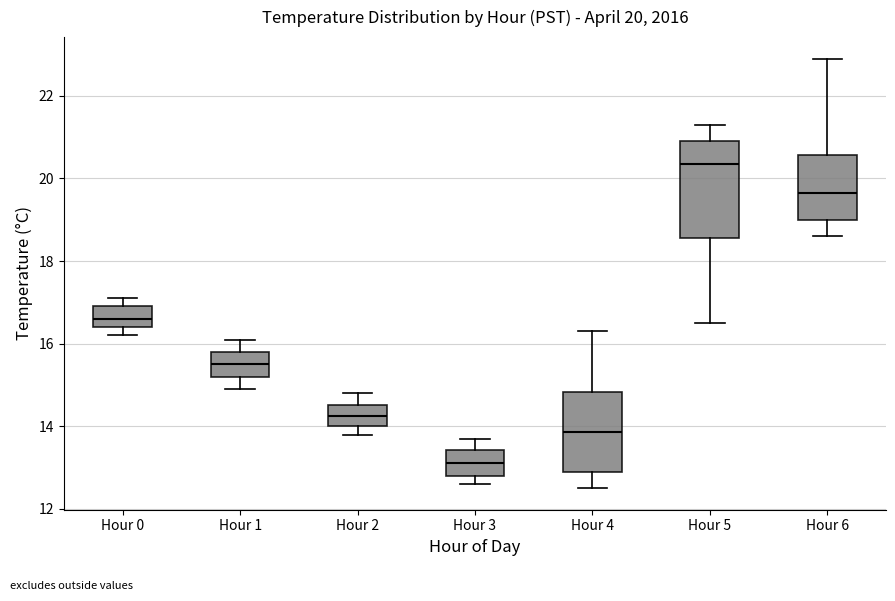

Which box is the tallest, from its lower edge to its upper edge?

Hour 5